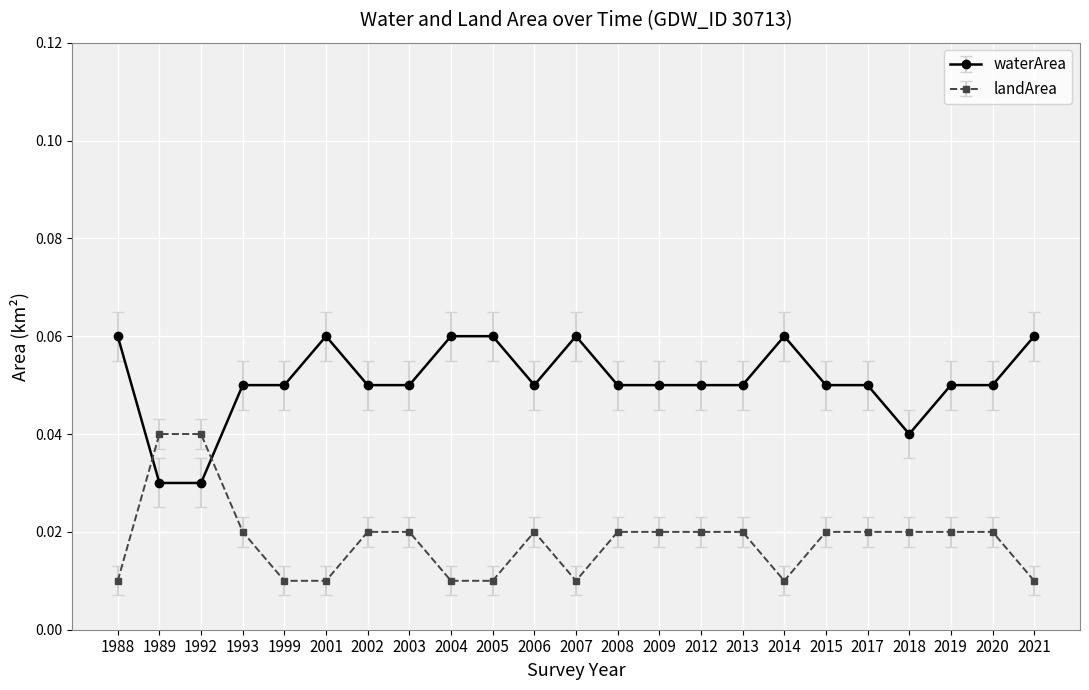

True or false: waterArea has more than 0 points higher than both neighbors.

True